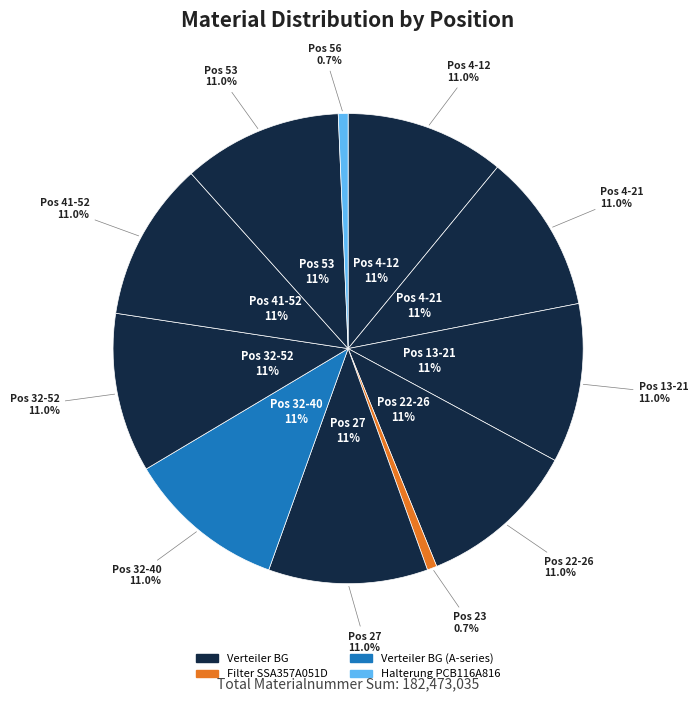

Which slice is the largest?

41-52